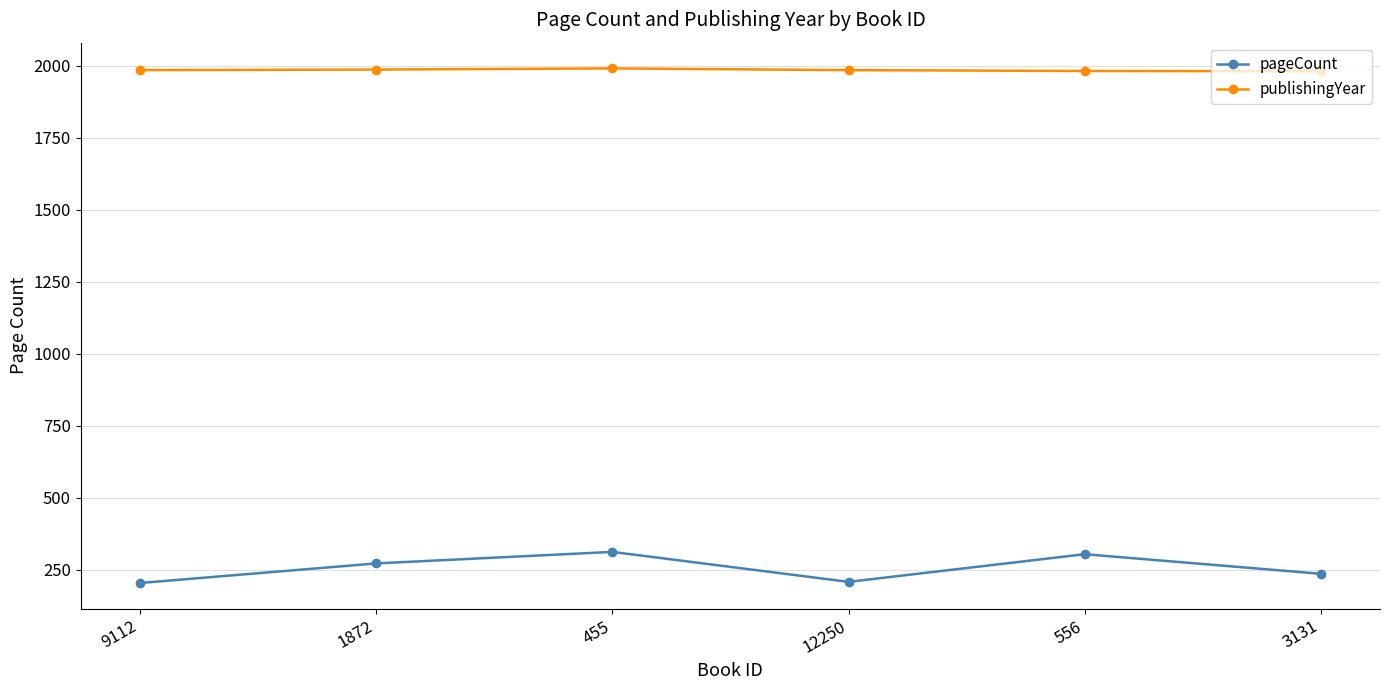

Rank the series at 12250 from highest to lowest value.

publishingYear, pageCount